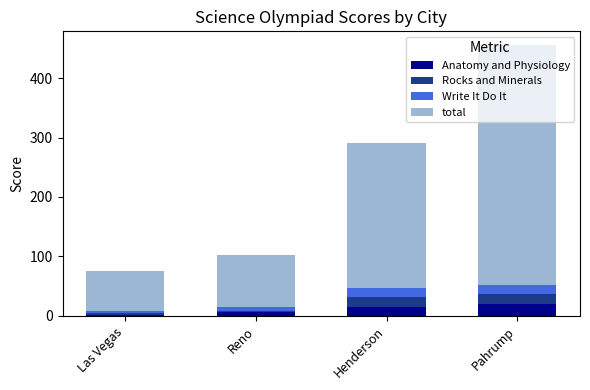

At which category is the sum across all series the highest?

Pahrump